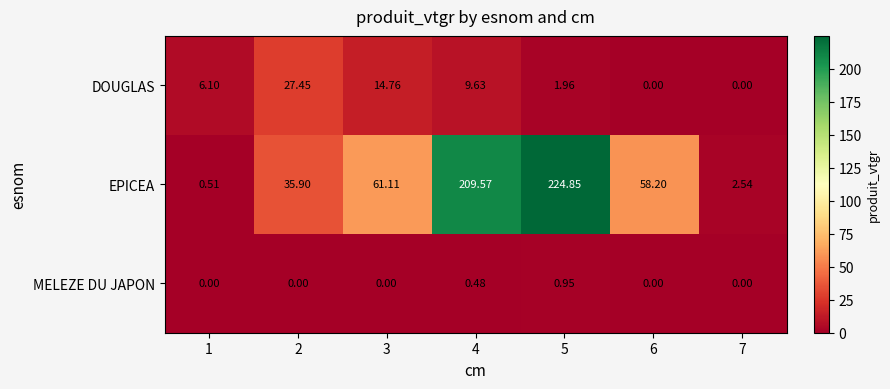

Which series has the widest spread of values?

EPICEA